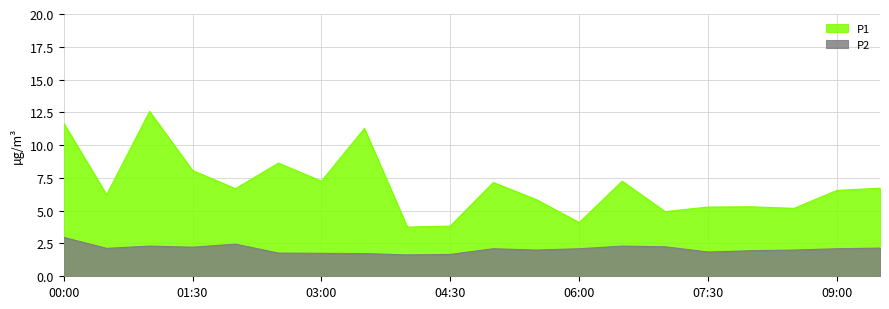

Which series has the widest spread of values?

P1